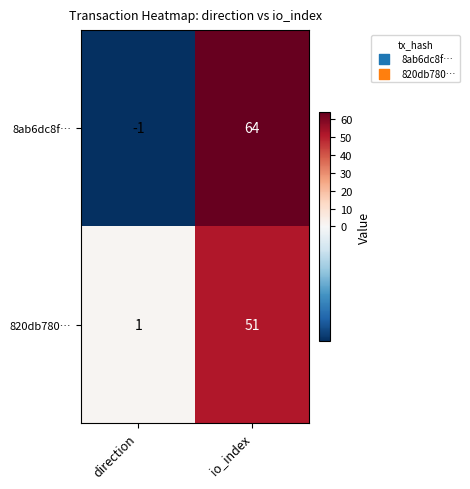

Is it true that 820db780… equals 11 at io_index?

False